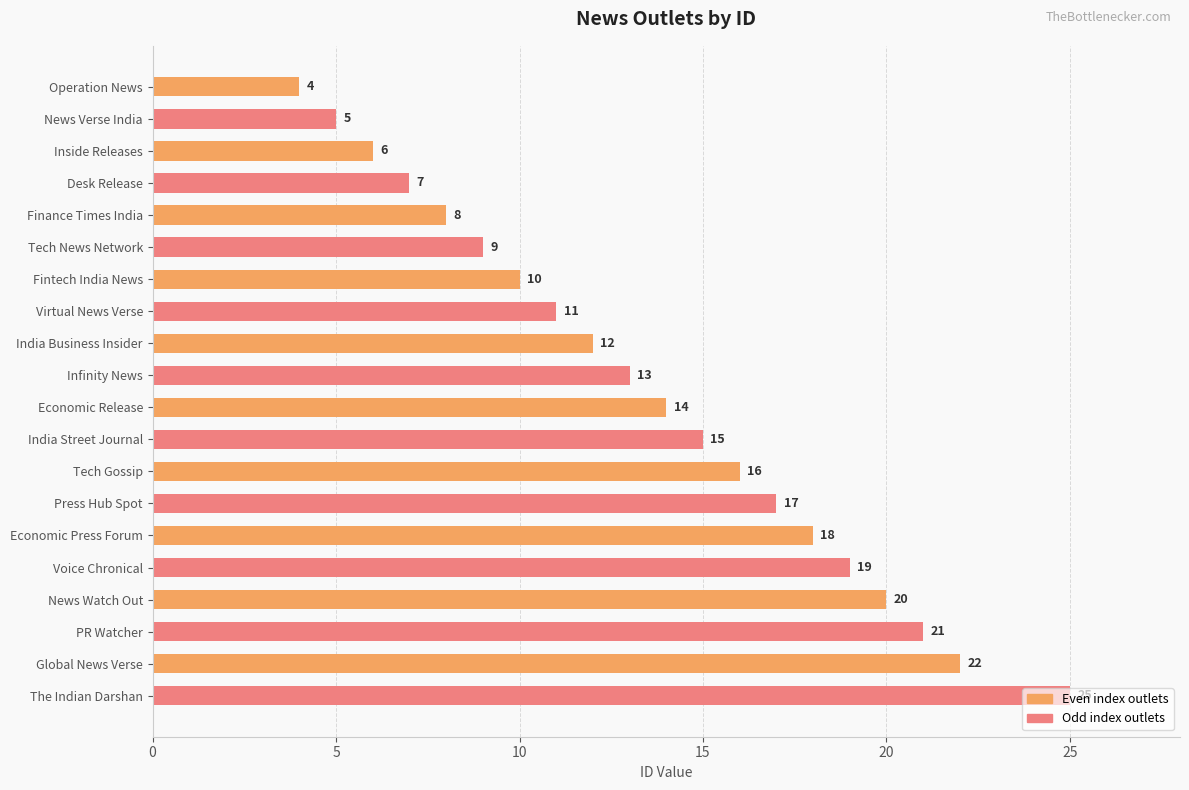

How many data points does each series have?

20